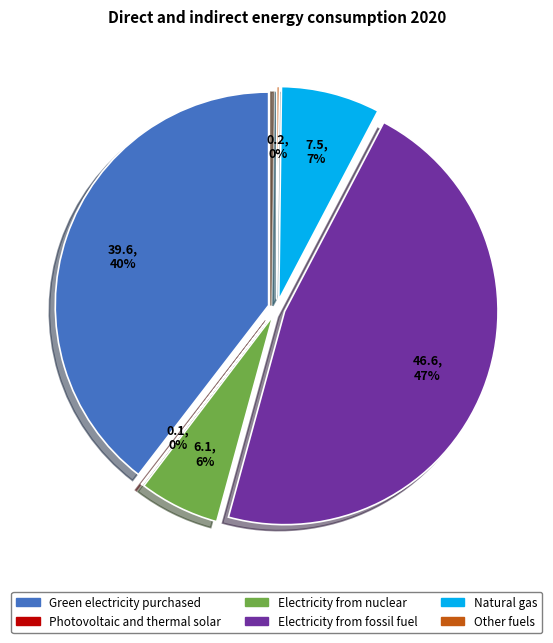

The Green electricity purchased slice represents 40% of the pie. True or false?

True